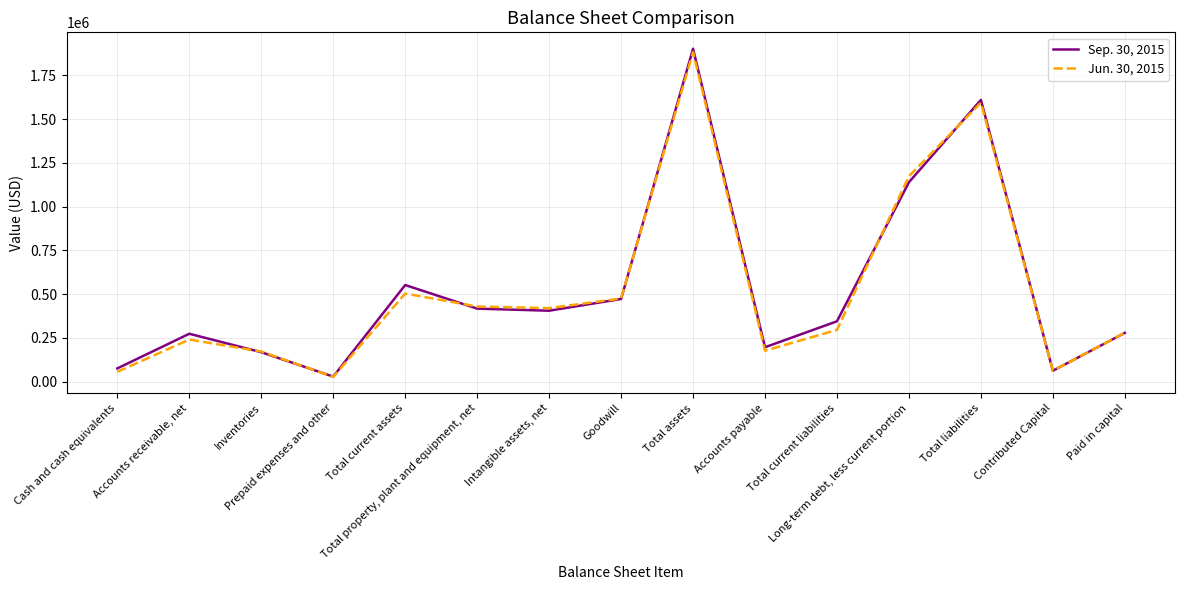

Rank the series by their average value, from highest to lowest.

Sep. 30, 2015, Jun. 30, 2015